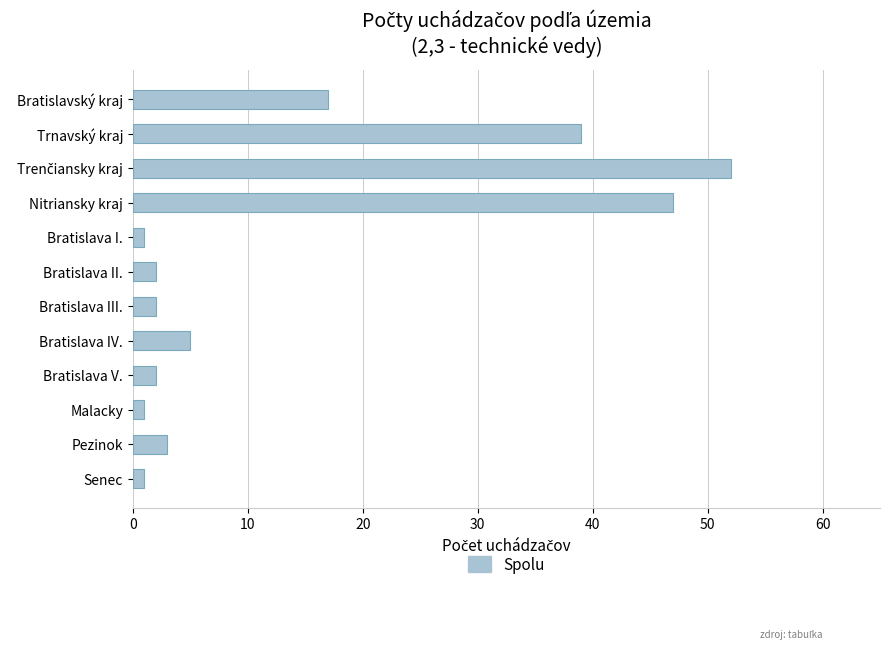

How many values are below 3?

6